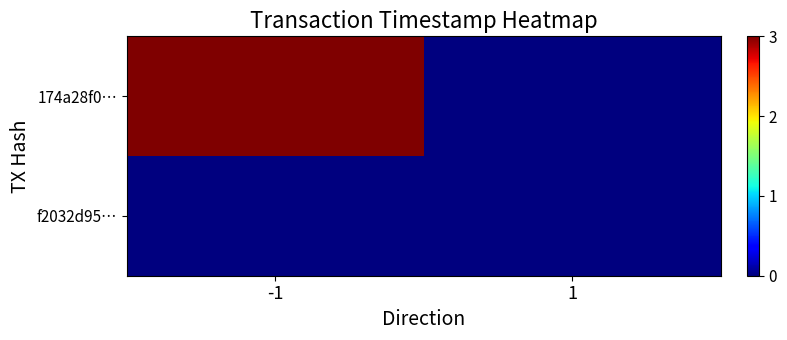

Reading left to right, extract all data points from this chart.

174a28f0…: -1=3.0	1=0.0
f2032d95…: -1=0.0	1=-0.0